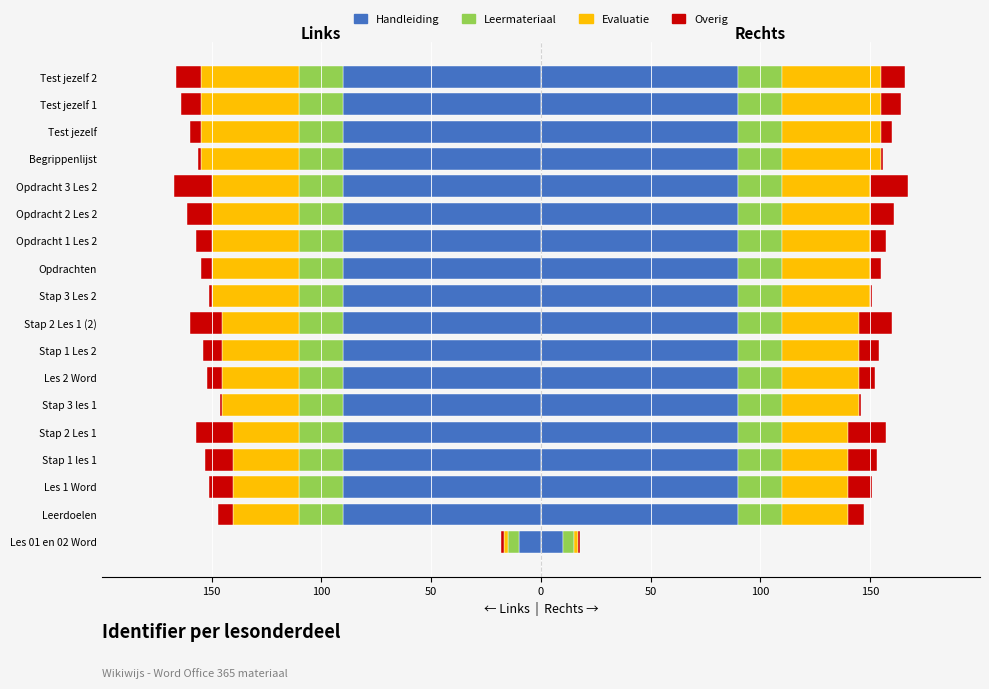

How many Evaluatie values are between -40 and -30?

13